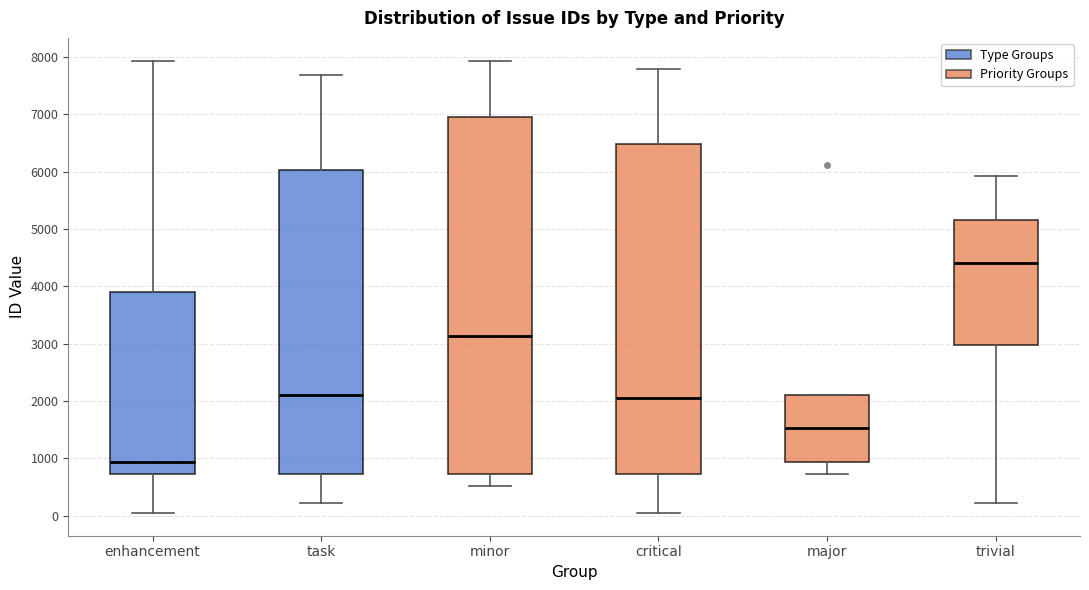

Reading left to right, transcribe this box plot: for each box, give where its median line is, the range the box spans, and where its two whiskers end, as read against the y-axis. The values are not printed on the chart, so give them approximately, as read against the axis.

enhancement: median 900, box 700 to 3900, whiskers 0 to 7900
task: median 2100, box 700 to 6000, whiskers 200 to 7700
minor: median 3100, box 700 to 6900, whiskers 500 to 7900
critical: median 2100, box 700 to 6500, whiskers 0 to 7800
major: median 1500, box 900 to 2100, whiskers 700 to 2100
trivial: median 4400, box 3000 to 5200, whiskers 200 to 5900